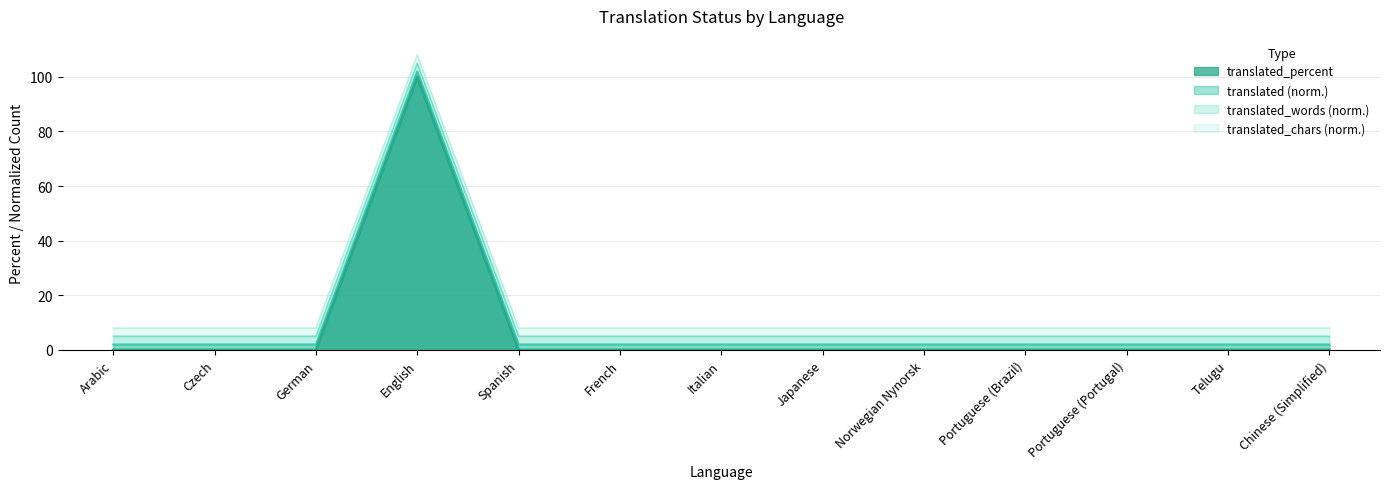

How many categories are shown in the chart?

13